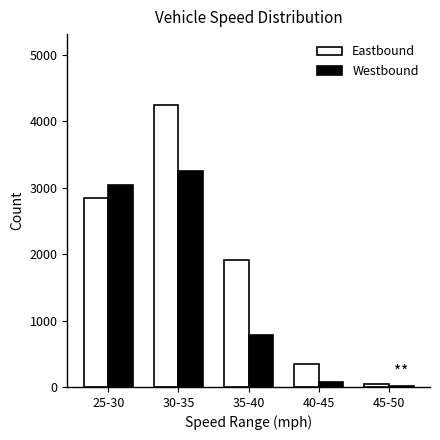

Between 25-30 and 45-50, which series saw the biggest shift?

Westbound